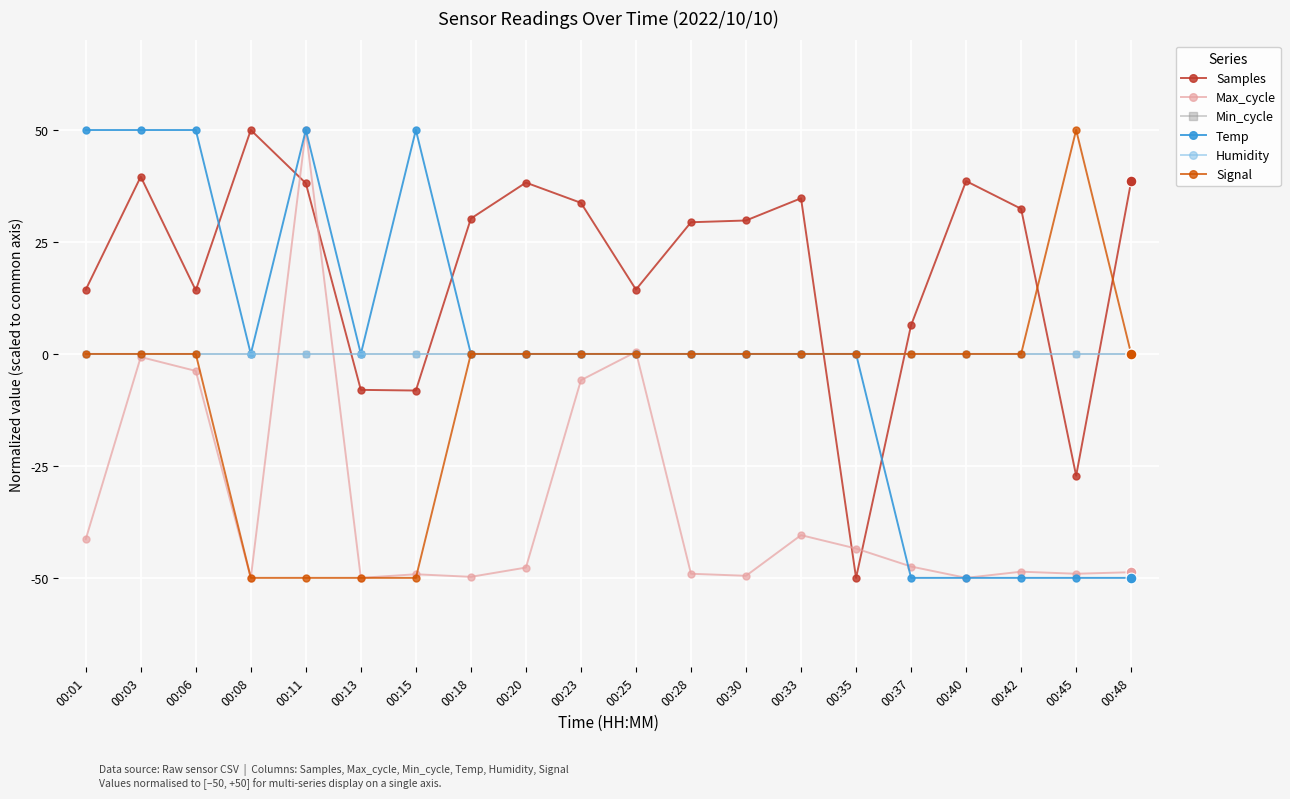

Does the chart have visible grid lines?

Yes